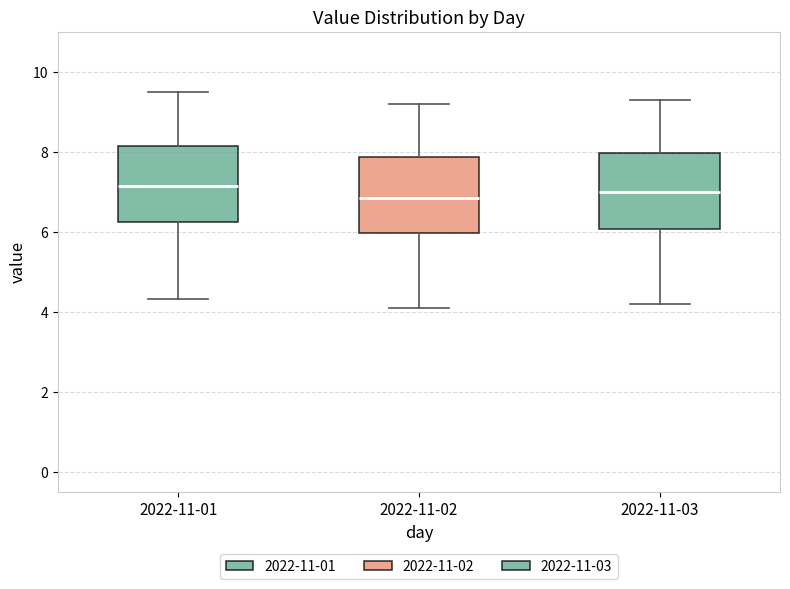

Reading left to right, transcribe this box plot: for each box, give where its median line is, the range the box spans, and where its two whiskers end, as read against the y-axis. The values are not printed on the chart, so give them approximately, as read against the axis.

2022-11-01: median 7.2, box 6.2 to 8.2, whiskers 4.4 to 9.4
2022-11-02: median 6.8, box 6.0 to 7.8, whiskers 4.2 to 9.2
2022-11-03: median 7.0, box 6.0 to 8.0, whiskers 4.2 to 9.4